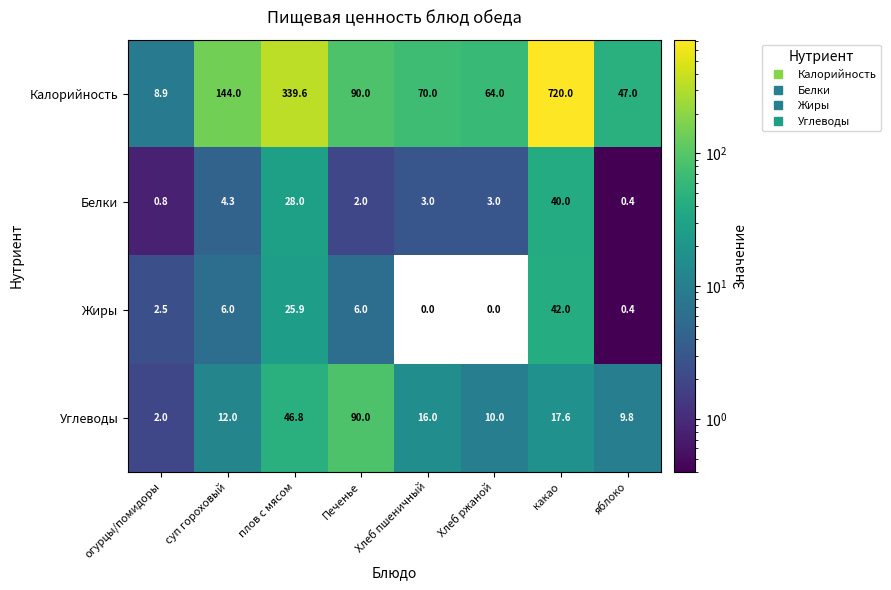

Which category has the highest value in the Калорийность series?

какао